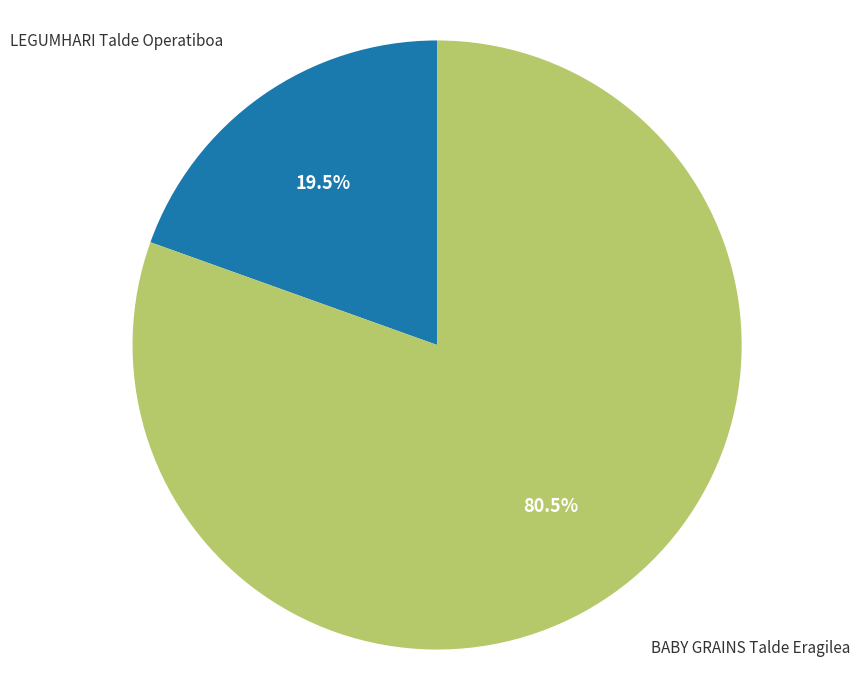

Is there any slice that represents more than half of the pie?

Yes